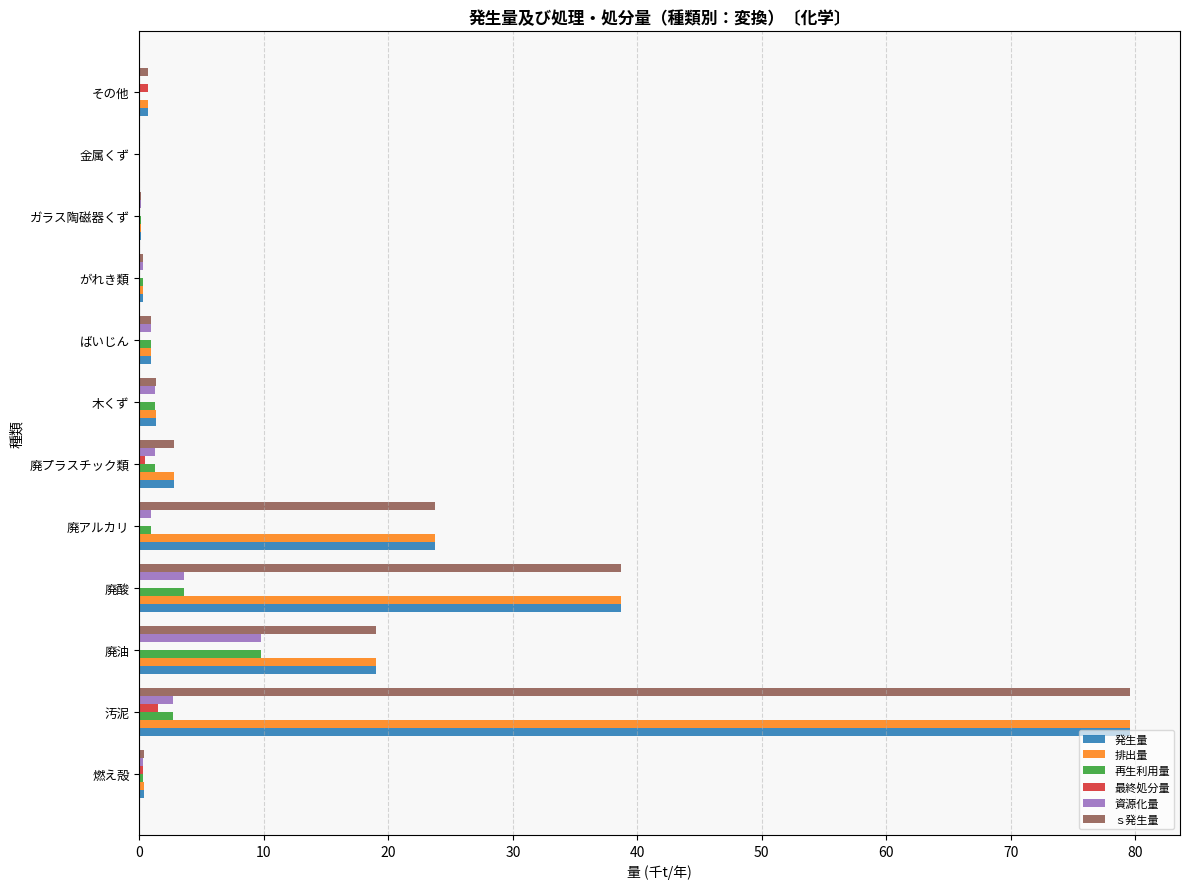

Is it true that 再生利用量 equals 0.0 at その他?

True